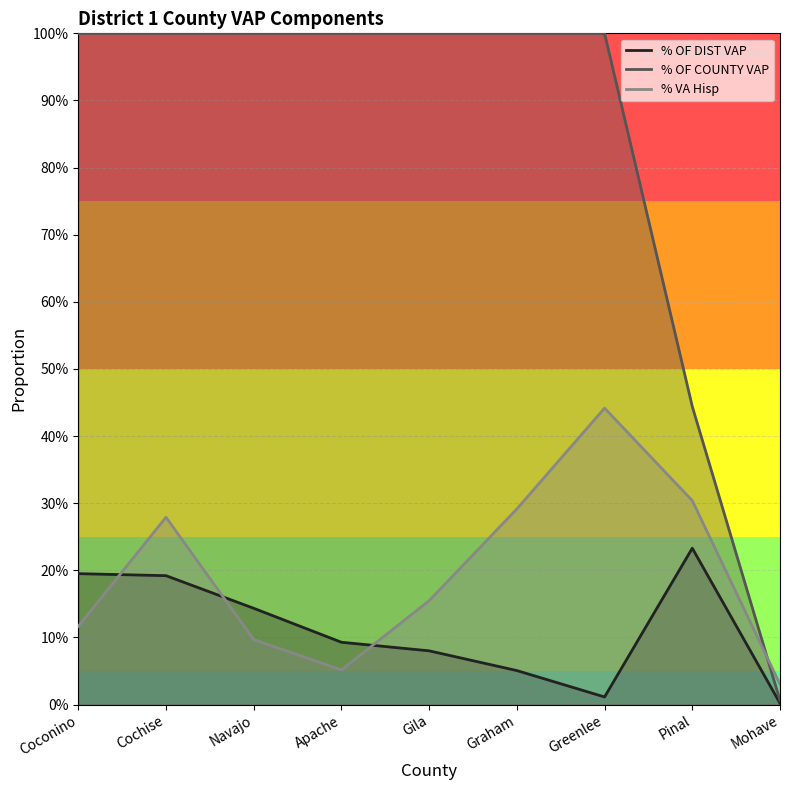

The % OF DIST VAP series shows 0.0 at Mohave. True or false?

False